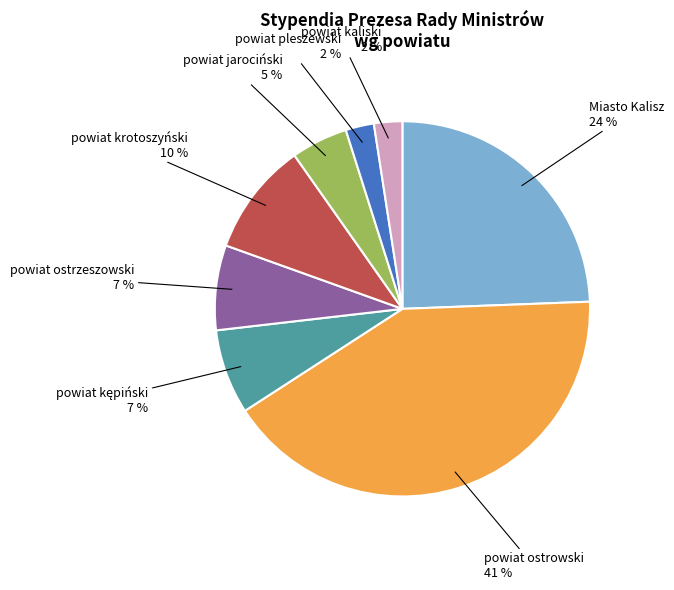

How many slices are in this pie chart?

8